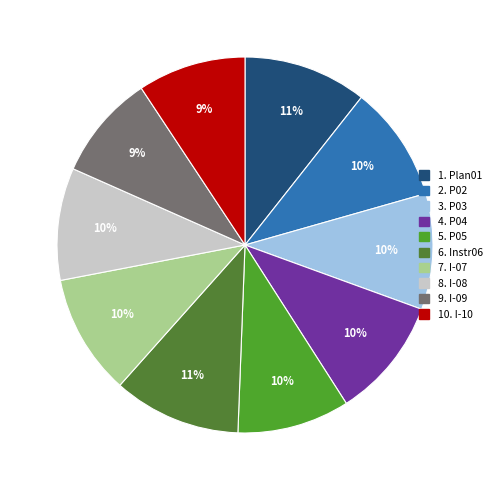

How many segments does this pie chart have?

10